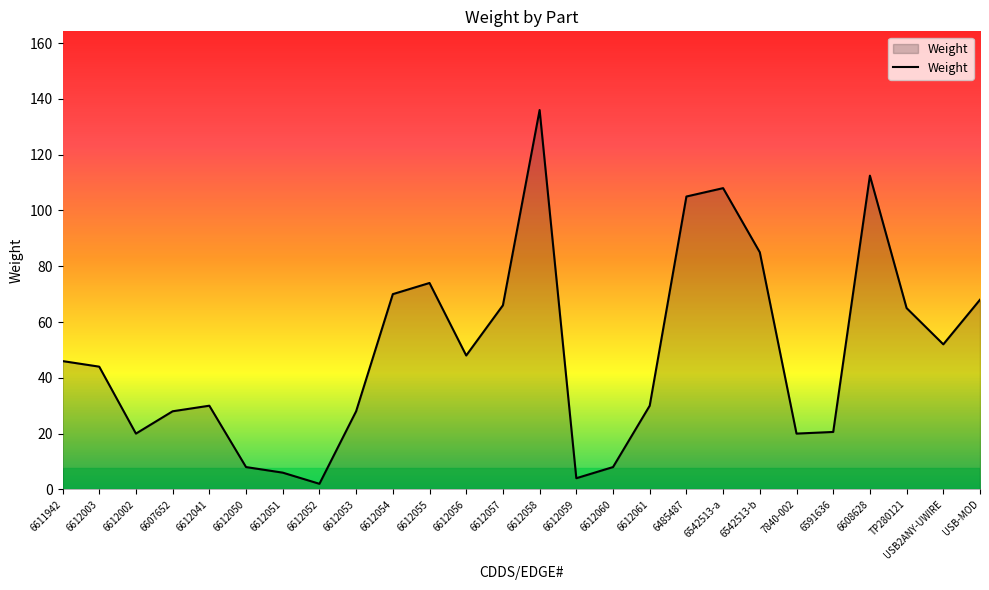

Does the chart display data point markers on the line(s)?

No